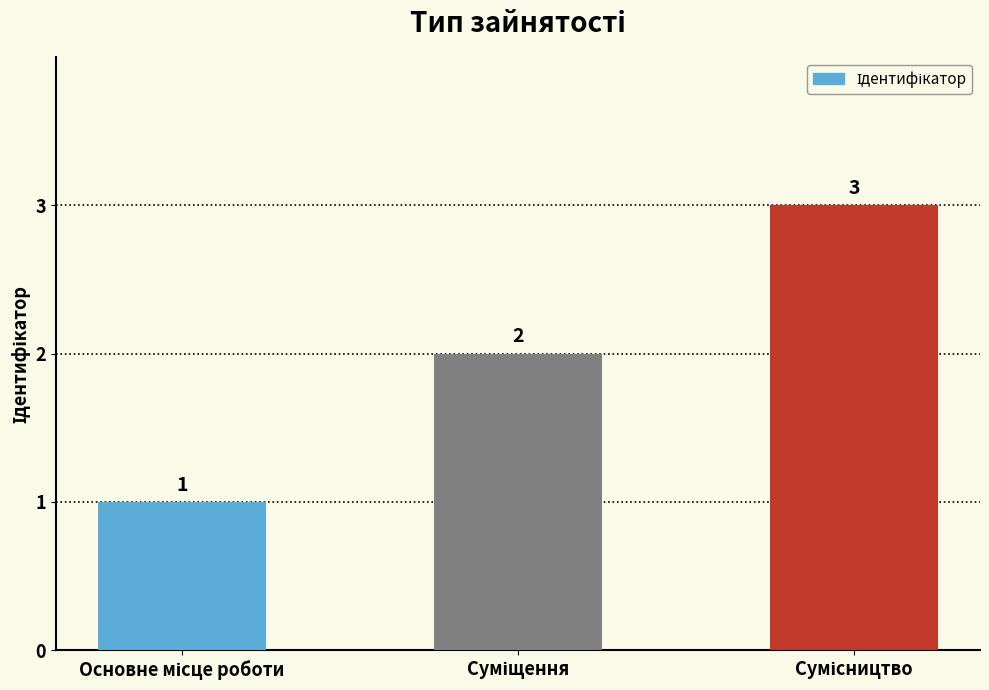

What is the sum of all values?

6